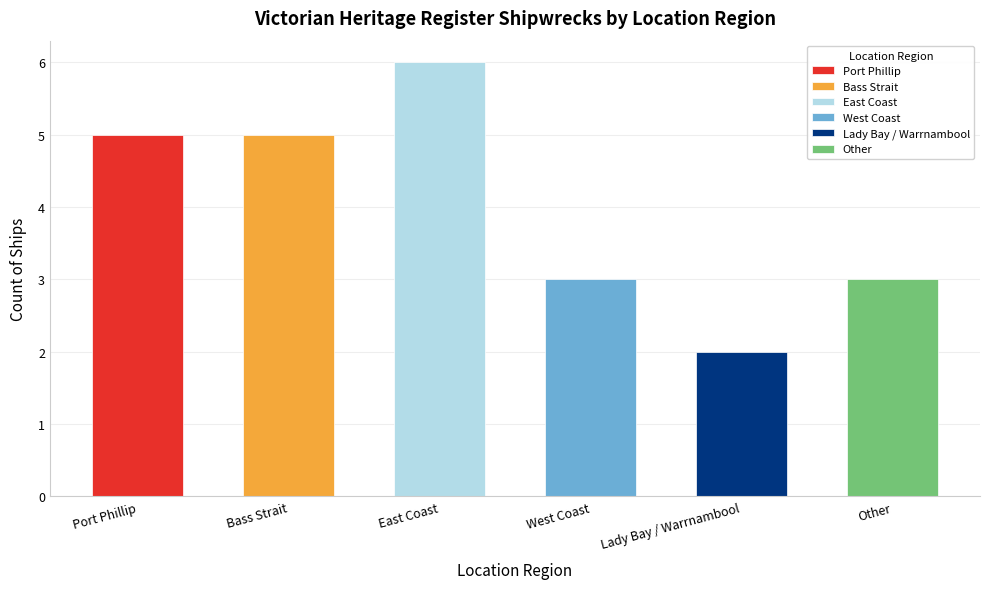

What is the maximum value shown in the chart?

6